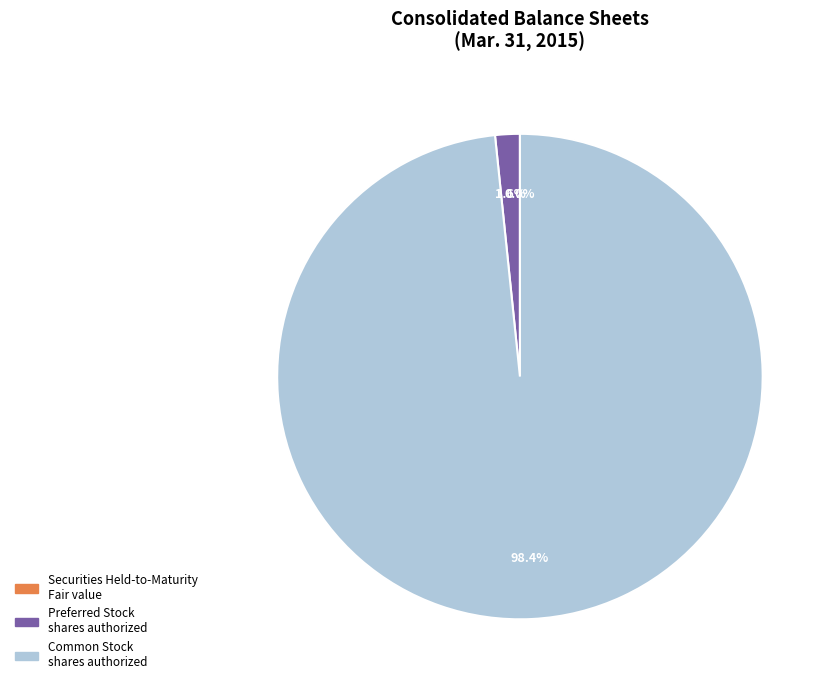

Does any single category account for the majority?

Yes